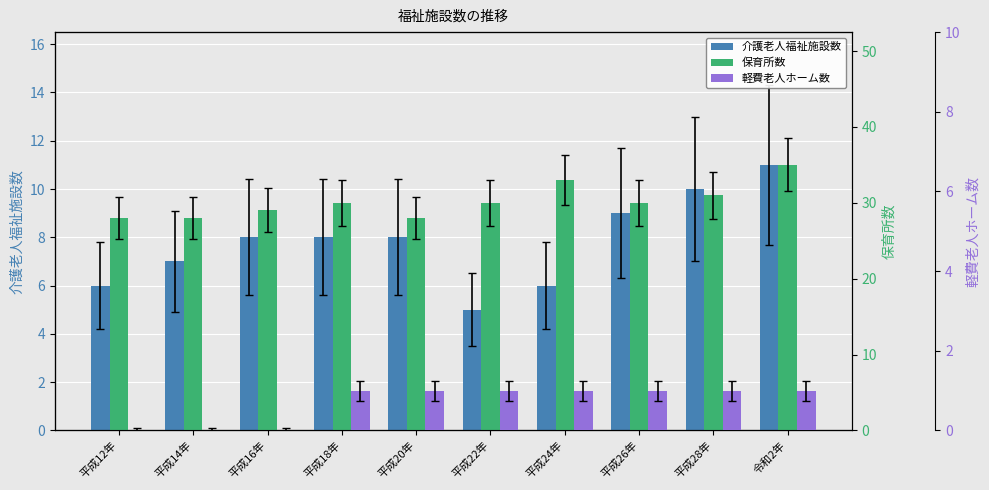

What is the difference between the maximum and minimum values in the 介護老人福祉施設数 series?

6